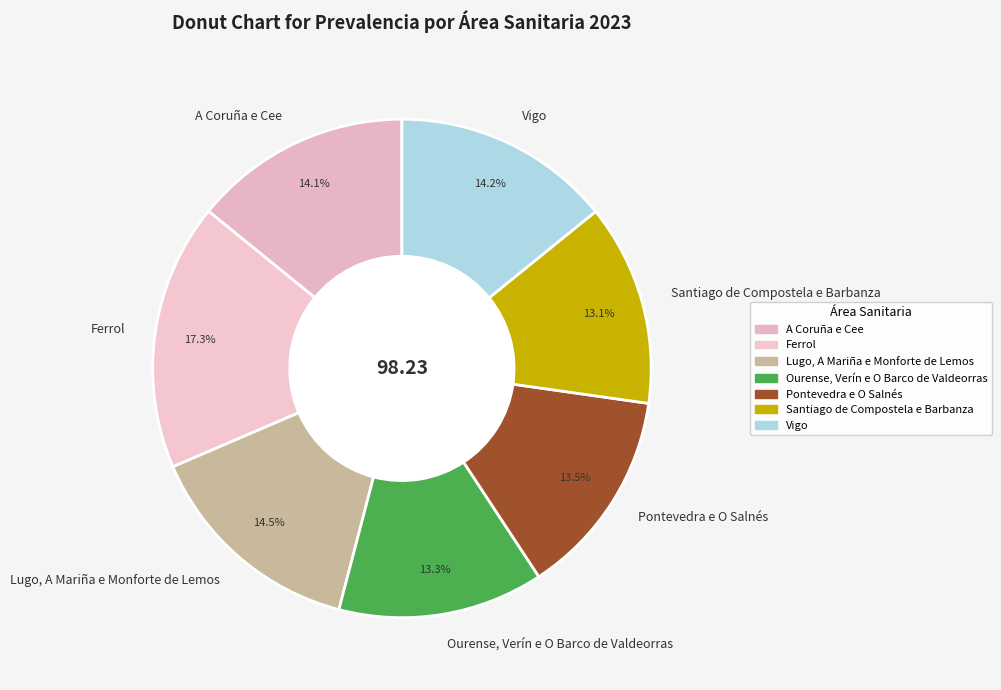

To the nearest percent, what is the combined percentage of Lugo, A Mariña e Monforte de Lemos and Vigo?

29%